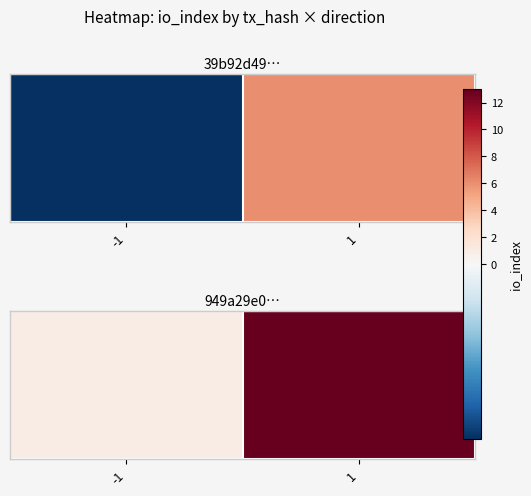

Rank the categories by value from lowest to highest.

-1, 1